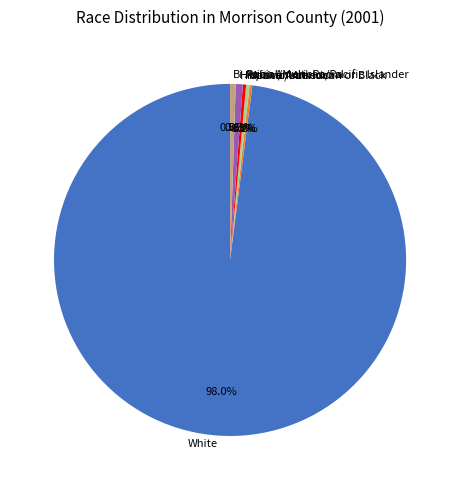

Is there any slice that represents more than half of the pie?

Yes